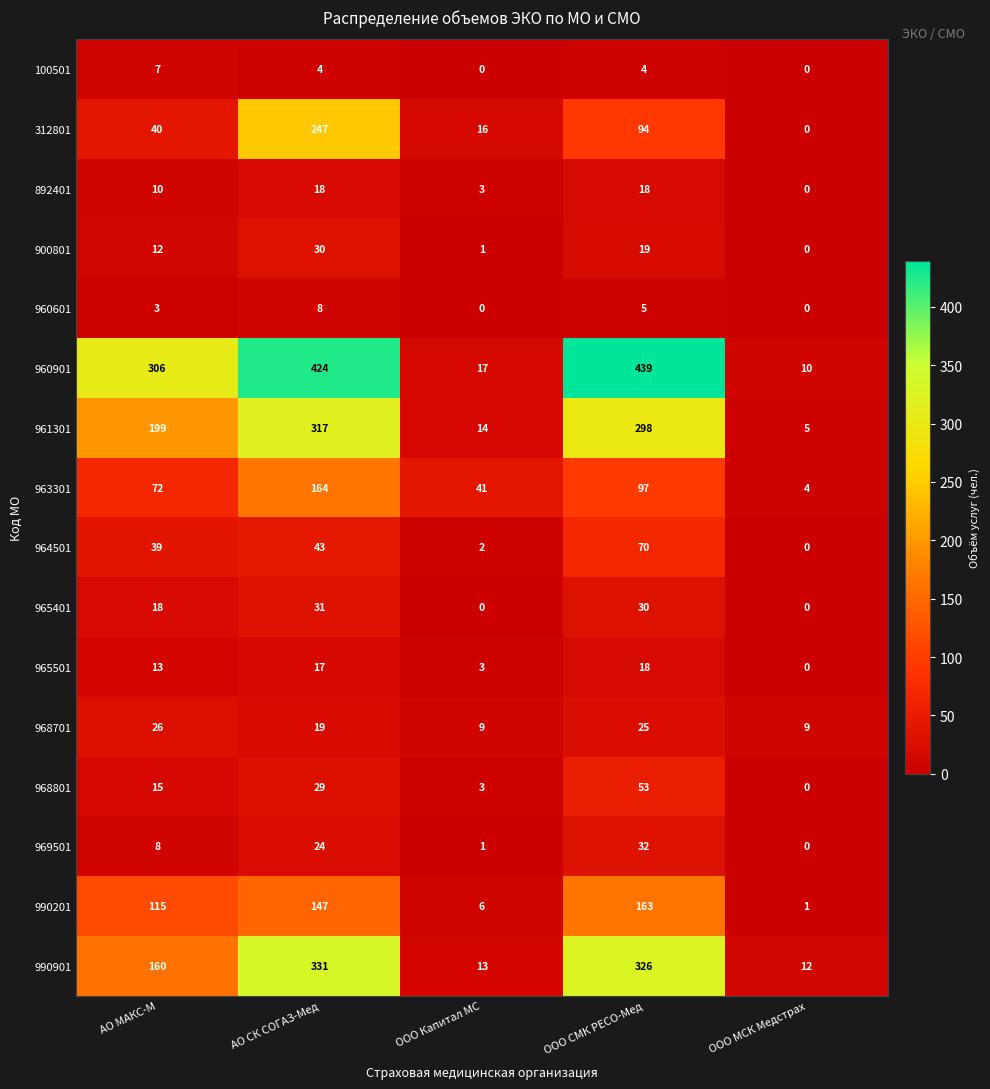

What is the maximum value for 892401?

18